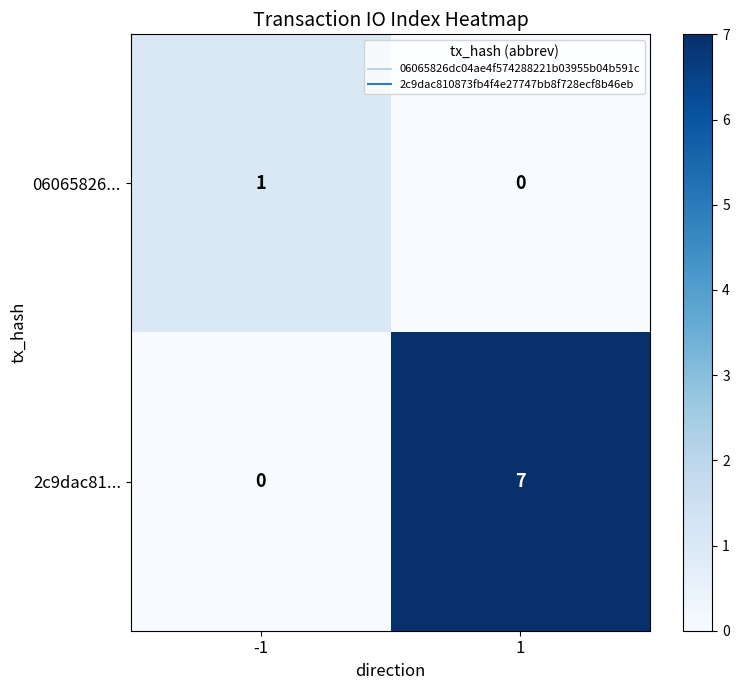

At which category is the sum across all series the highest?

1